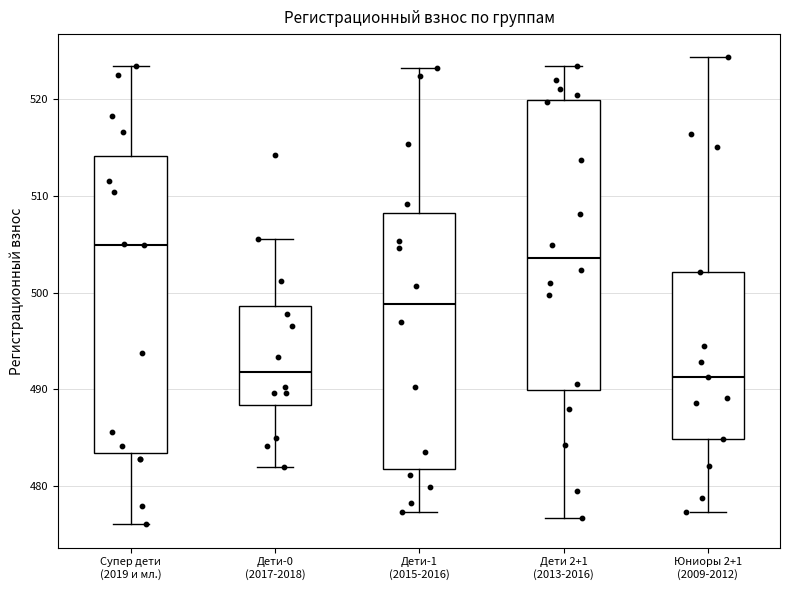

Which box has the highest median line?

Супер дети (2019 и мл.)